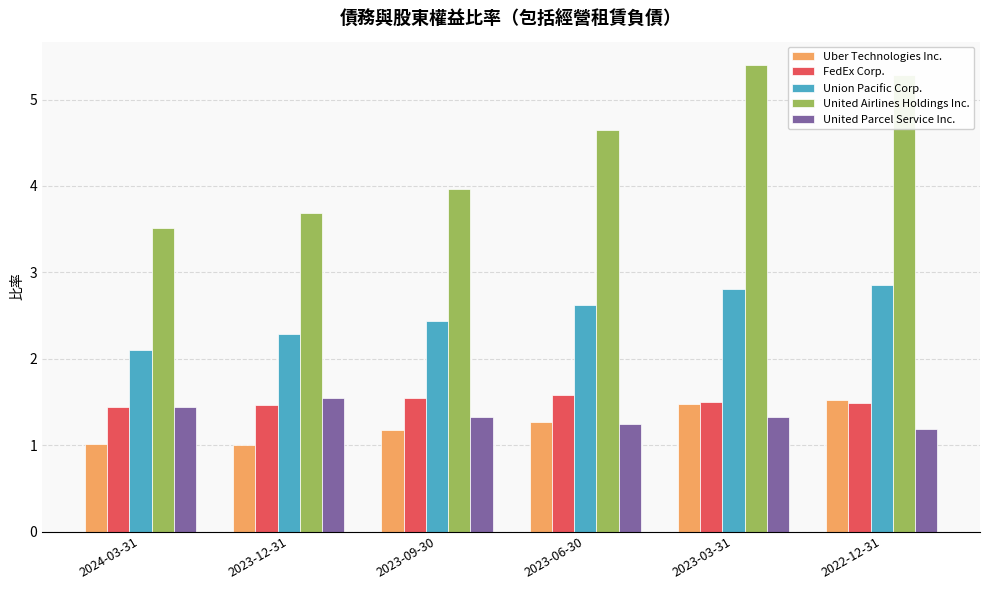

Rank the categories by United Airlines Holdings Inc. value from highest to lowest.

2023-03-31, 2022-12-31, 2023-06-30, 2023-09-30, 2023-12-31, 2024-03-31